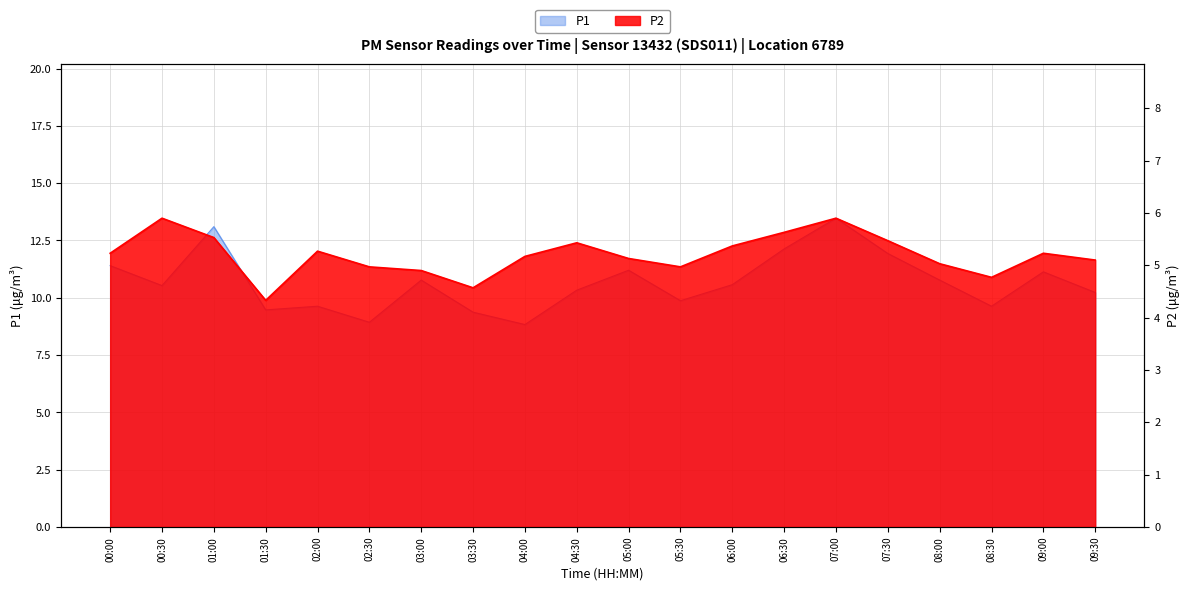

How many lines are shown in the chart?

2